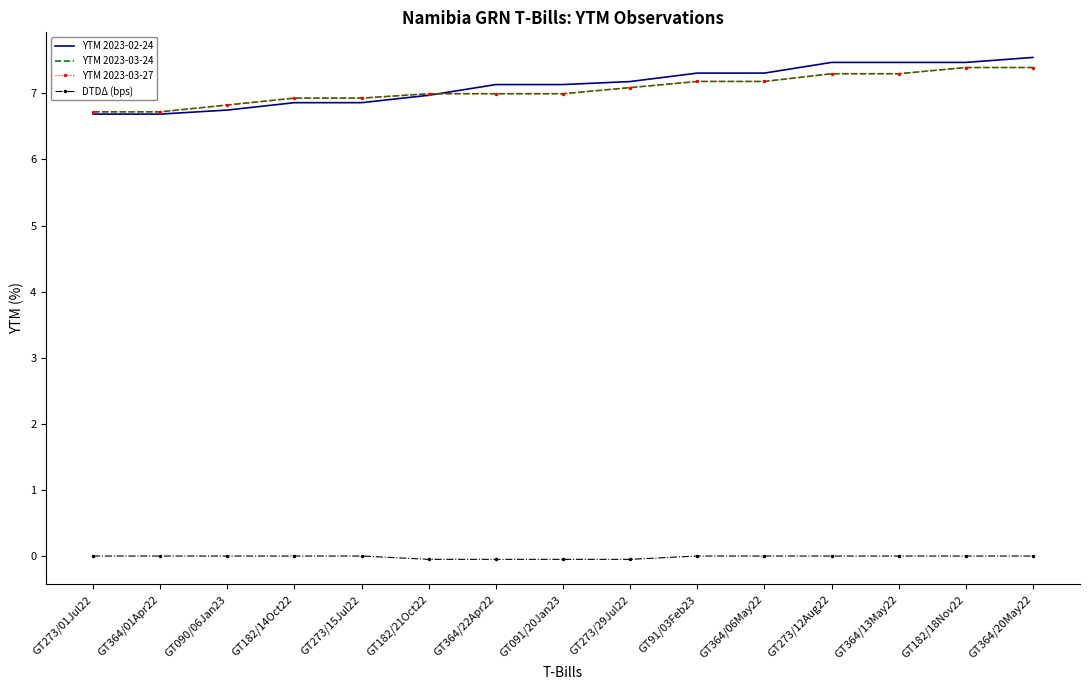

What position from the right is GT364/13May22?

3